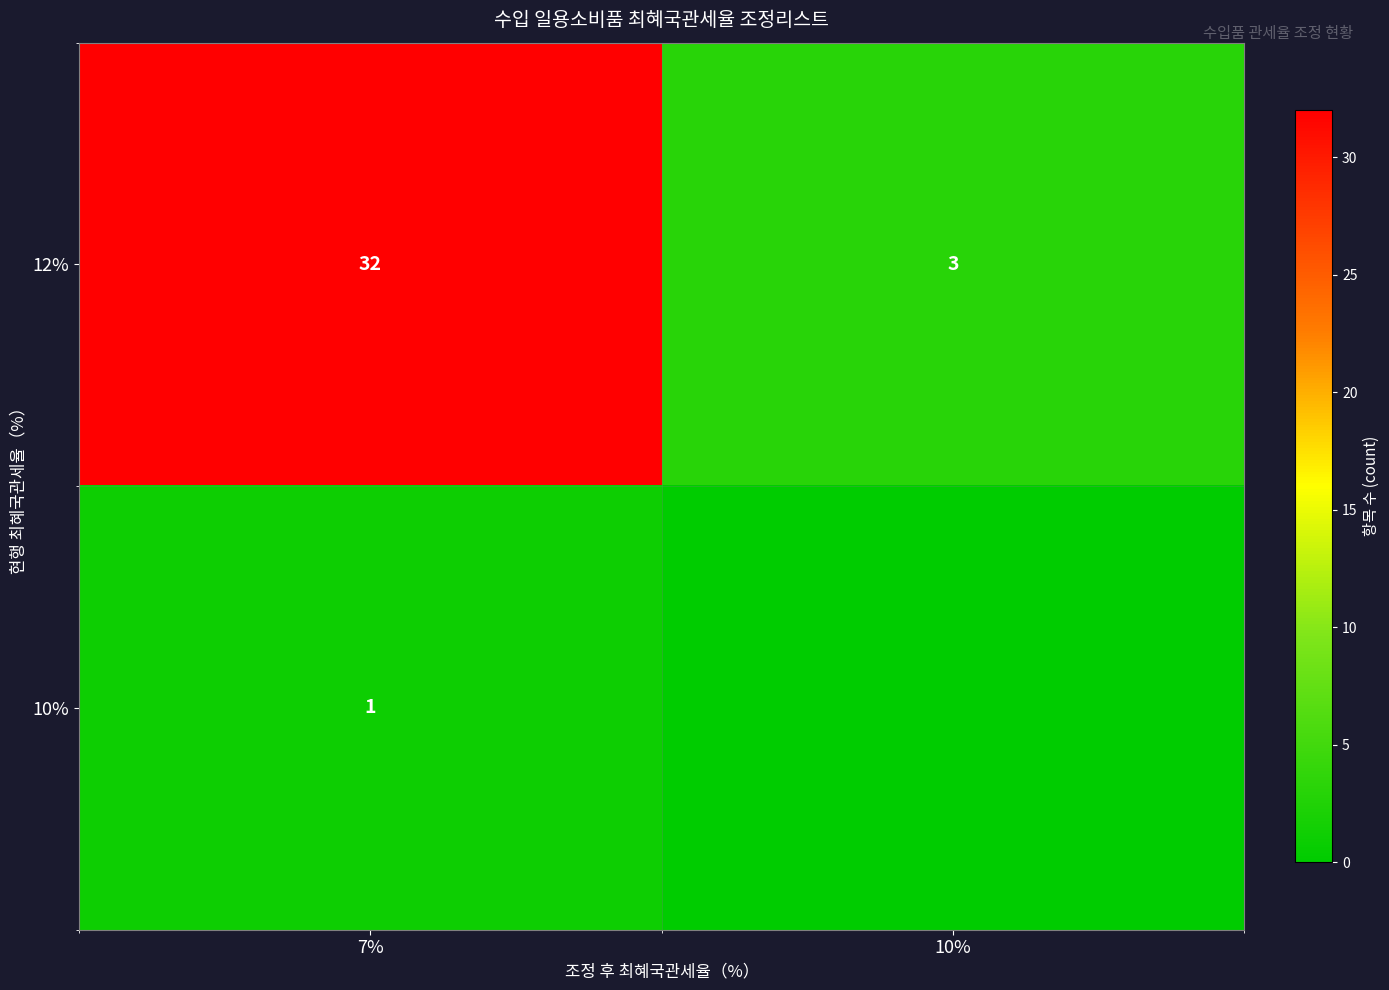

What is the spread (max minus min) of values at 7%?

31